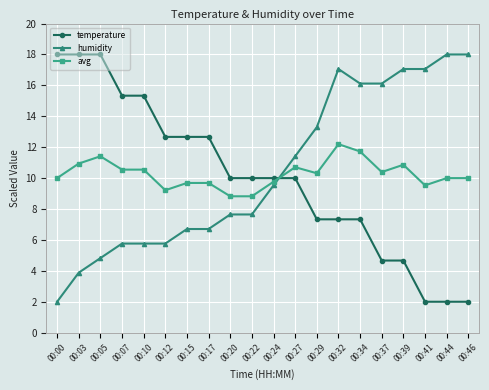

Is it true that temperature equals 10.0 at 00:20?

True